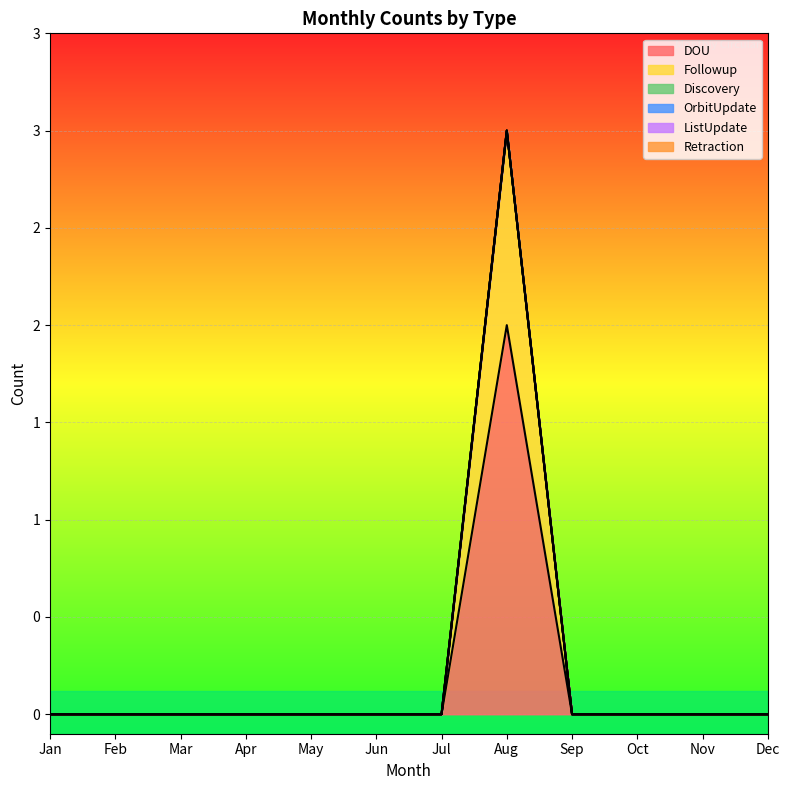

List the series in order of their peak value, lowest first.

Discovery, OrbitUpdate, ListUpdate, Retraction, Followup, DOU